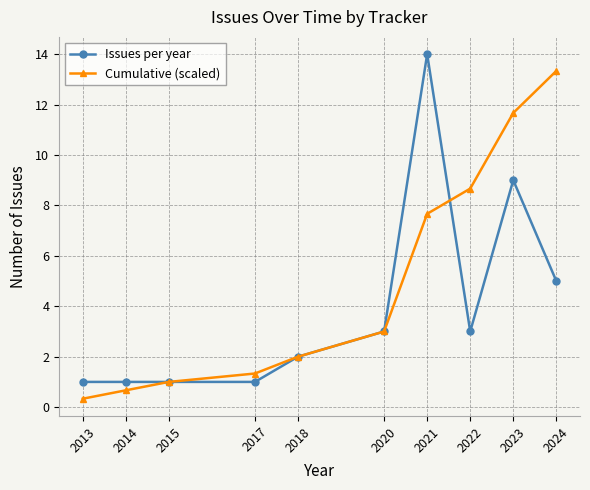

Reading left to right, list all the values displayed in this chart.

Issues per year: 1.0	1.0	1.0	1.0	2.0	3.0	14.0	3.0	9.0	5.0
Cumulative (scaled): 0.3	0.7	1.0	1.3	2.0	3.0	7.7	8.7	11.7	13.3